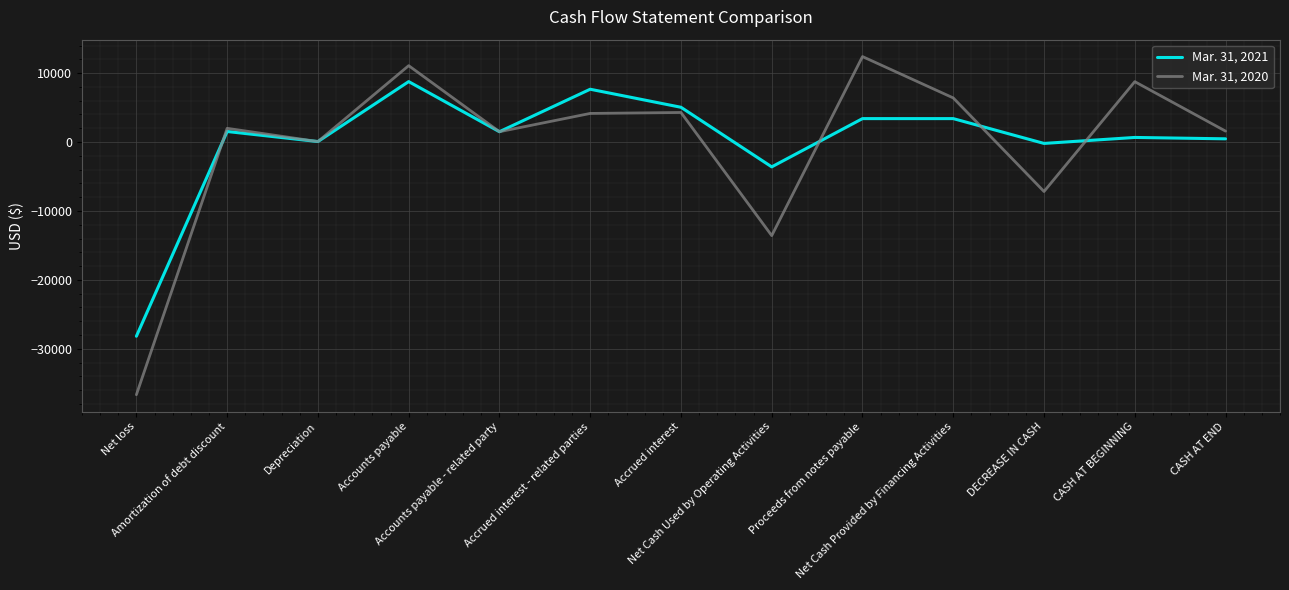

Which label corresponds to the smallest value in the chart?

Net loss